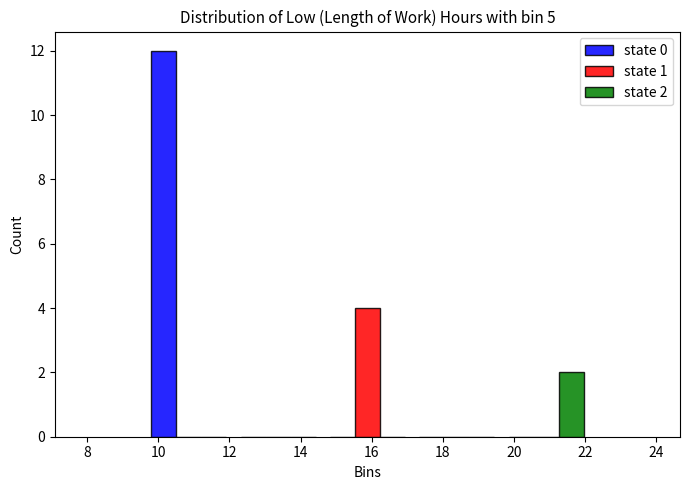

In the state 1 series, which range on the x-axis has the tallest bar?

14.6 to 17.2